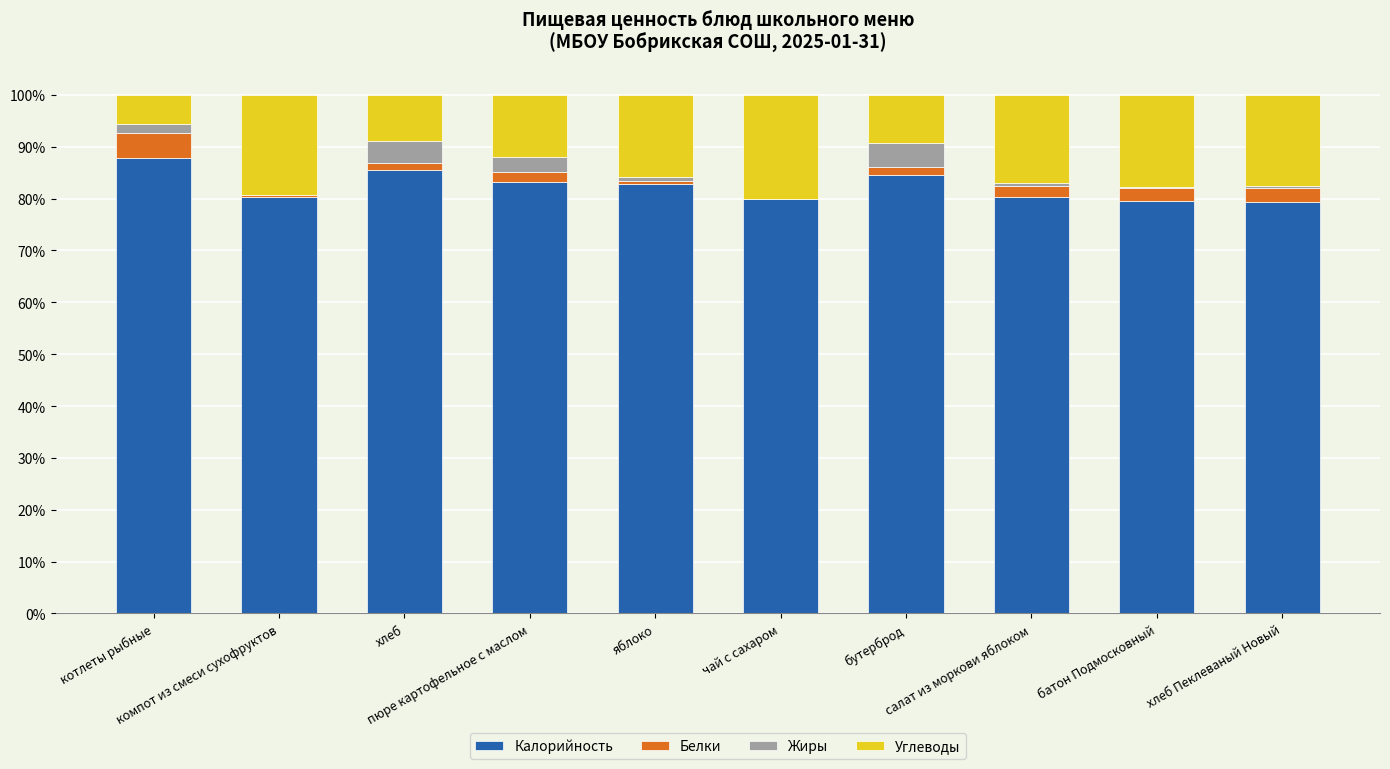

What is the sum of all Калорийность values?

823.3